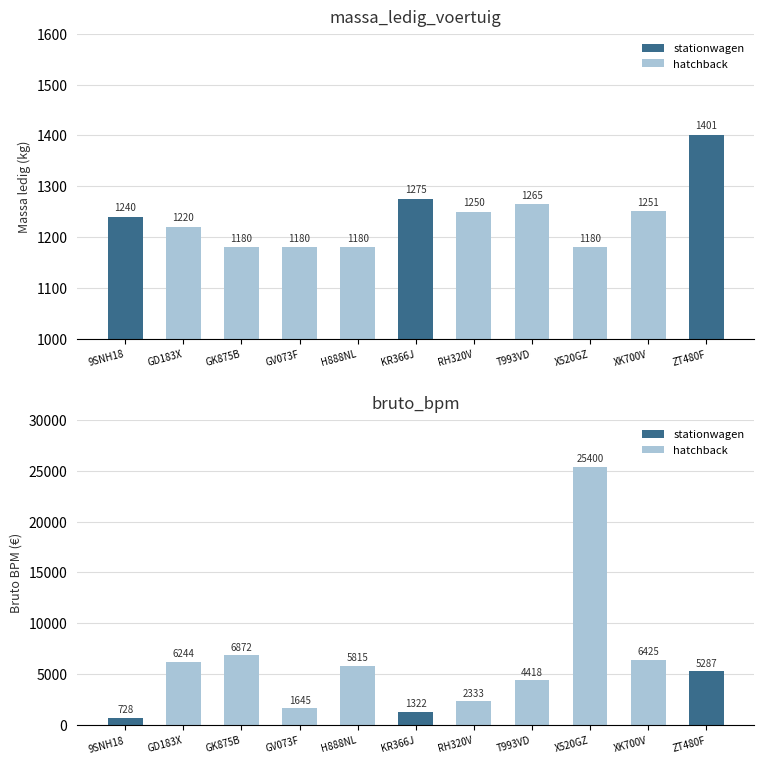

What is the label of the 4th bar from the right?

T993VD